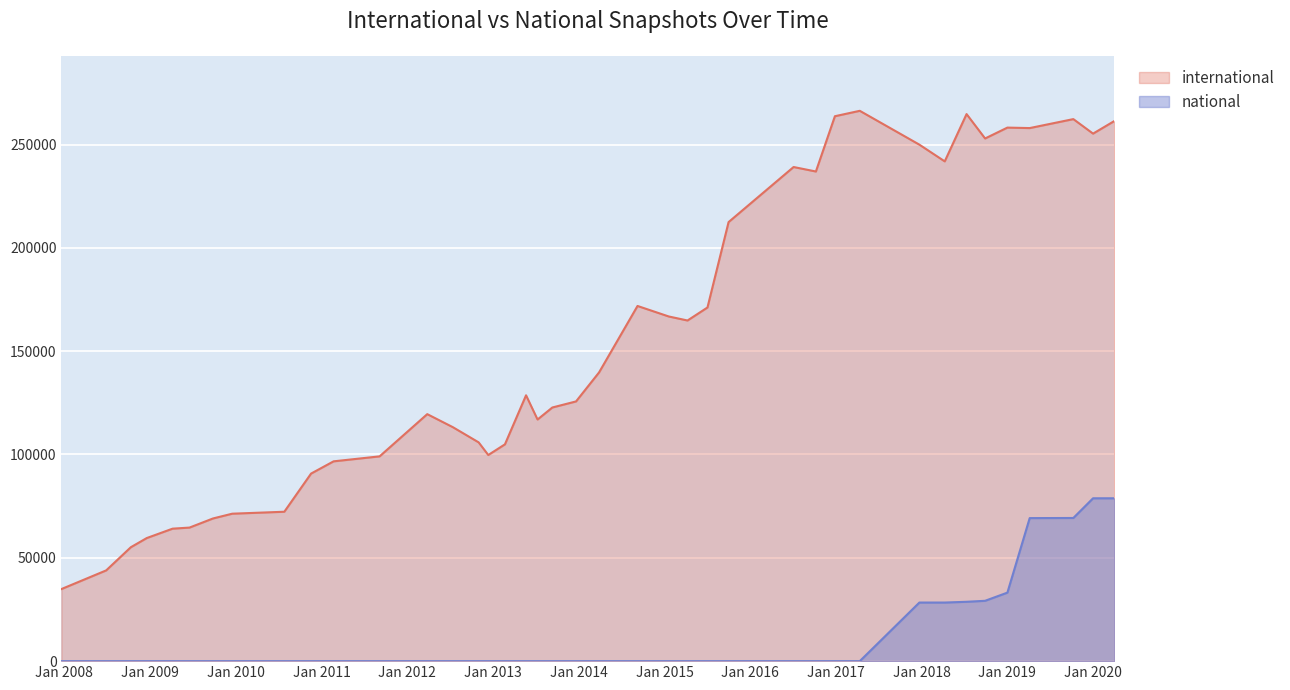

True or false: international has a value of 257959 at 2019-04-06.

True